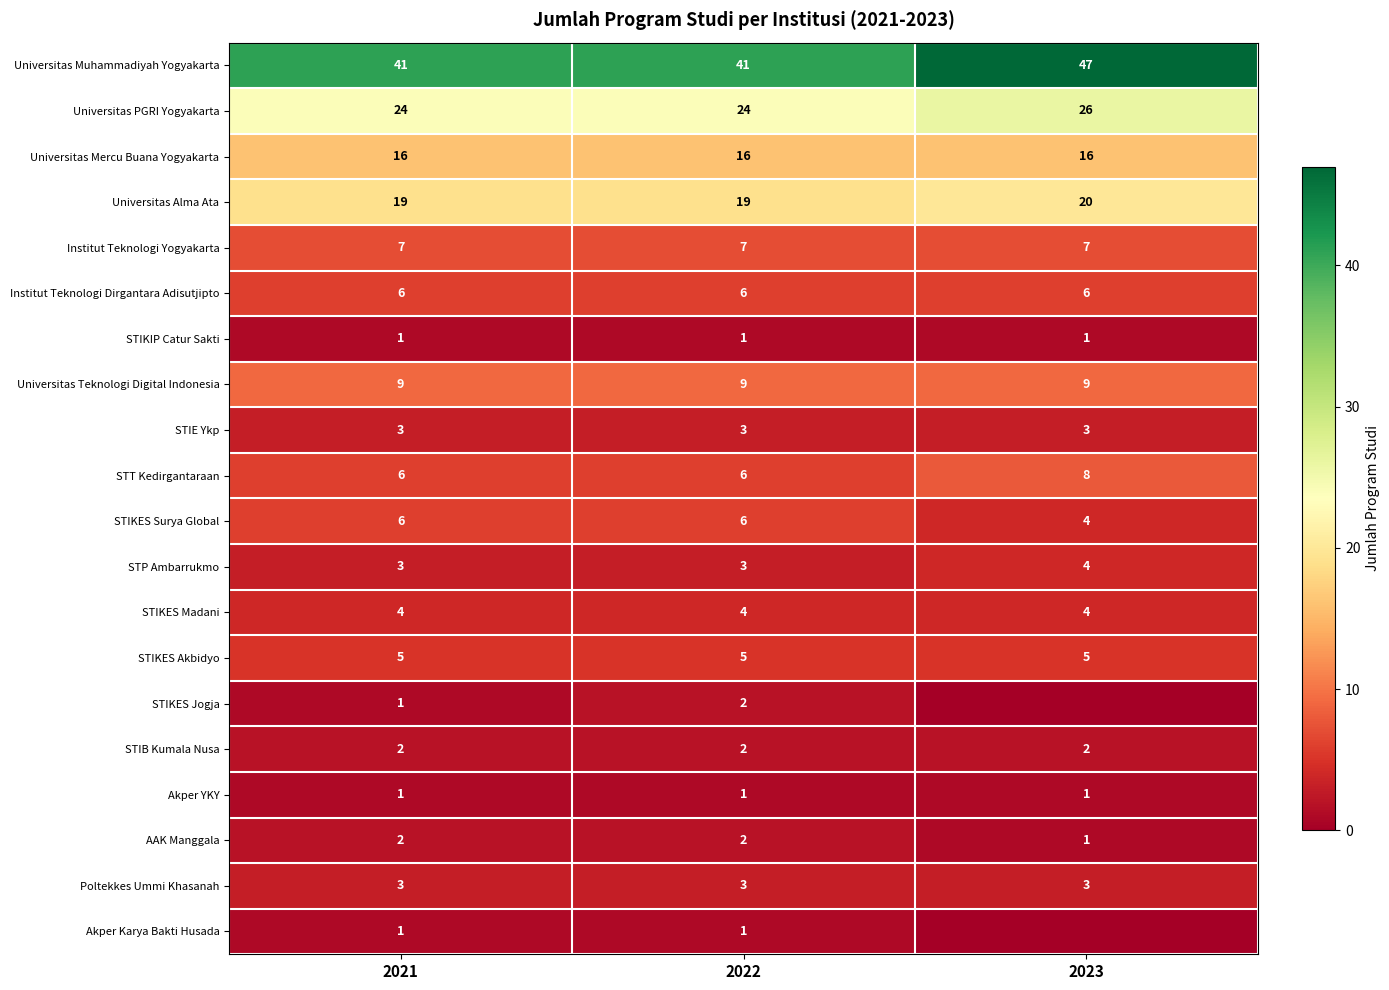

What is the lowest value of the Poltekkes Ummi Khasanah series?

3